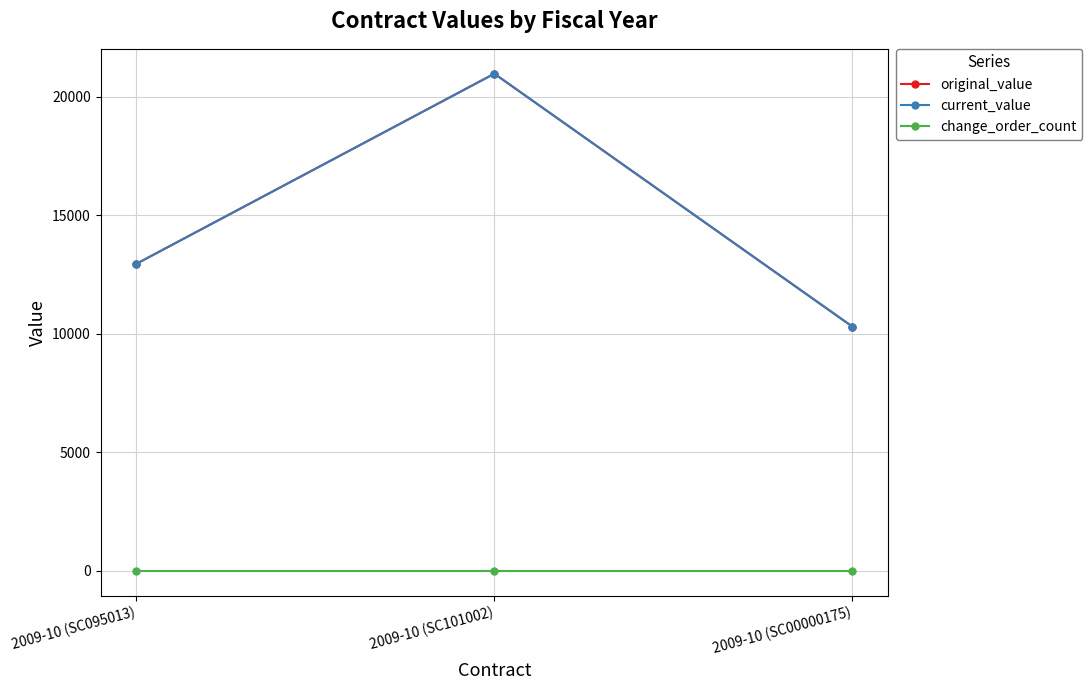

What is the sum of all current_value values?

44219.9